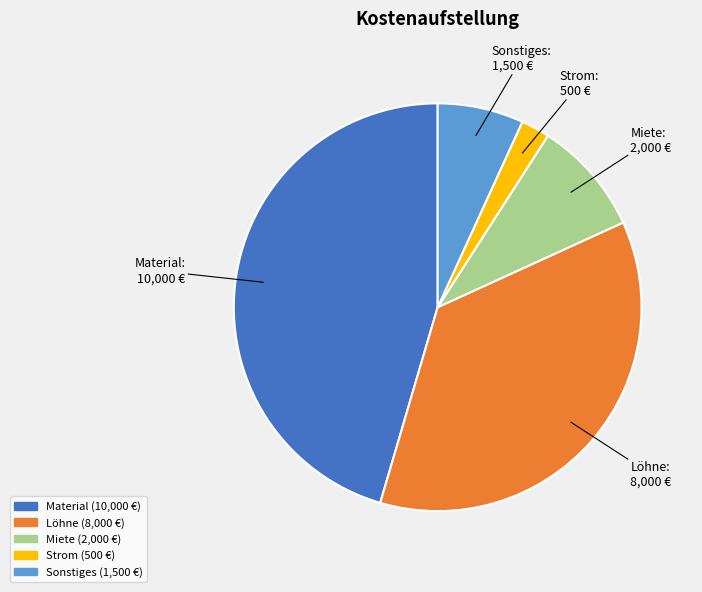

Count the number of slices in the pie.

5